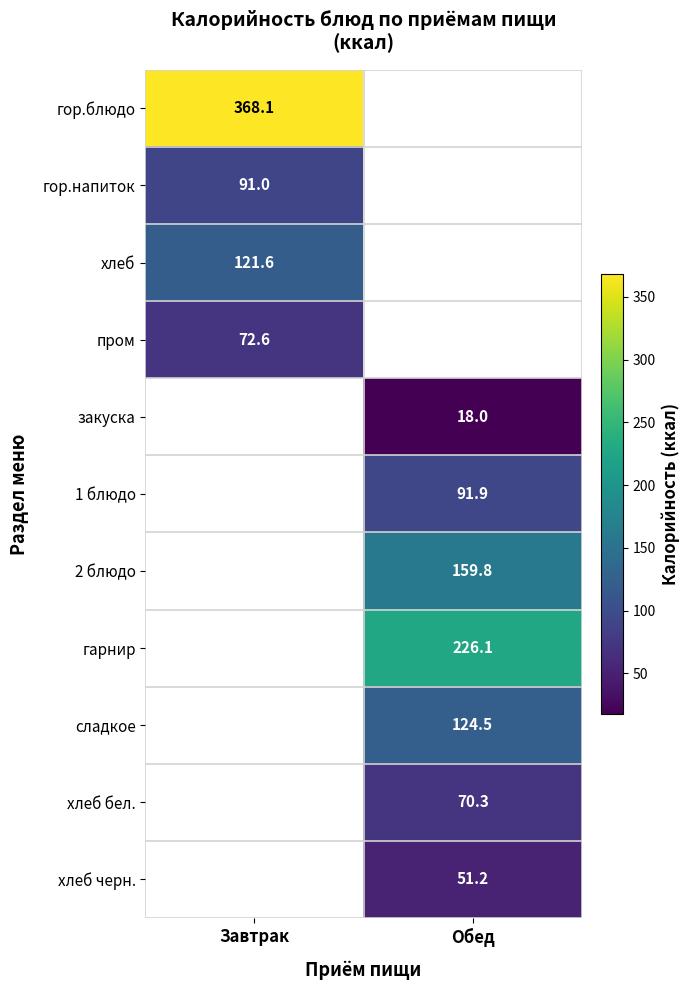

At how many categories does at least one series exceed 238?

1